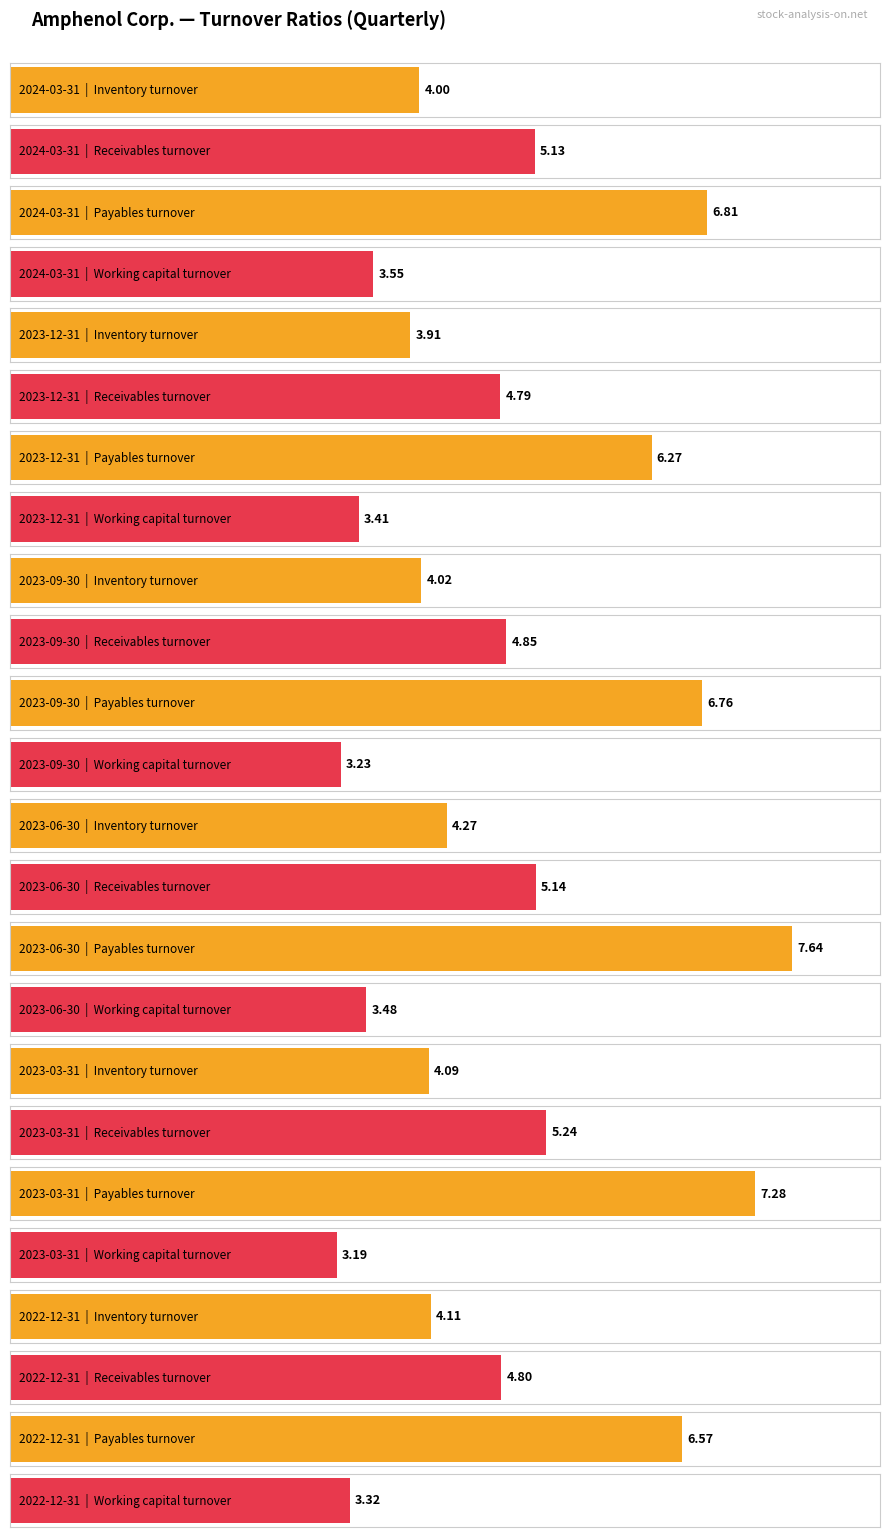

What is the difference between the Payables turnover values at 2023-06-30 and 2023-12-31?

1.4